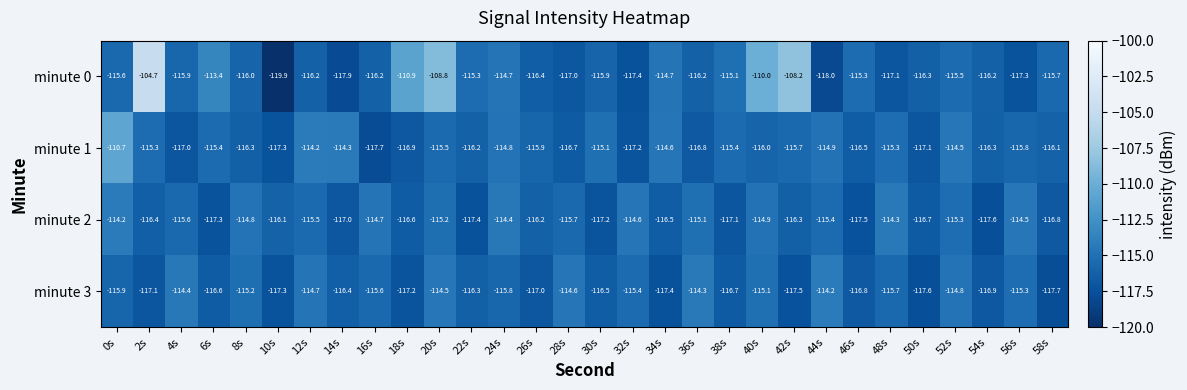

Which label corresponds to the largest value in the chart?

2s